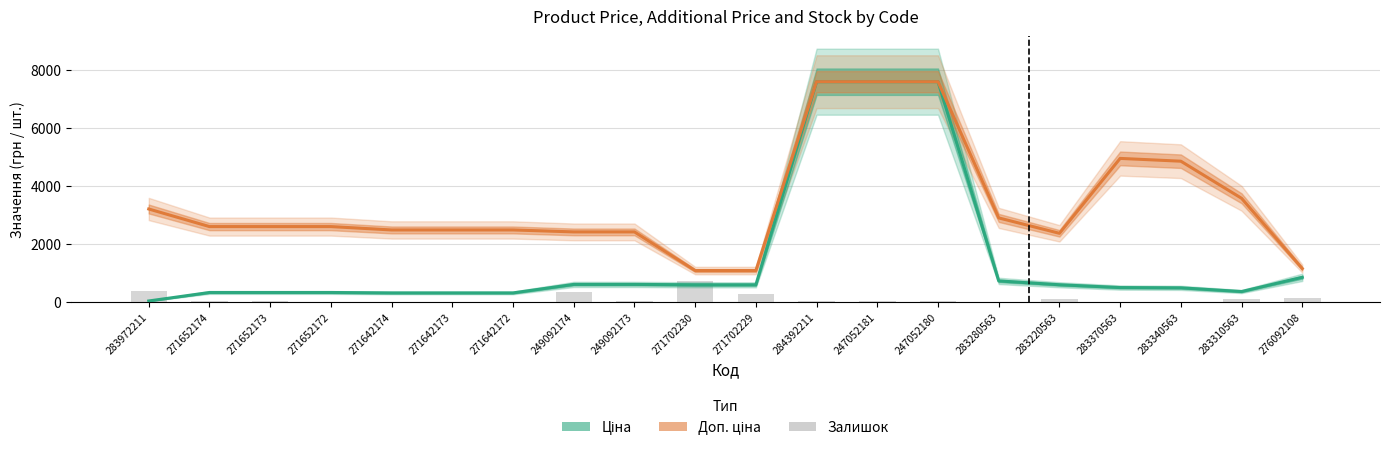

Is the value of Залишок at 271702230 greater than the value of Доп. ціна at 249092174?

No